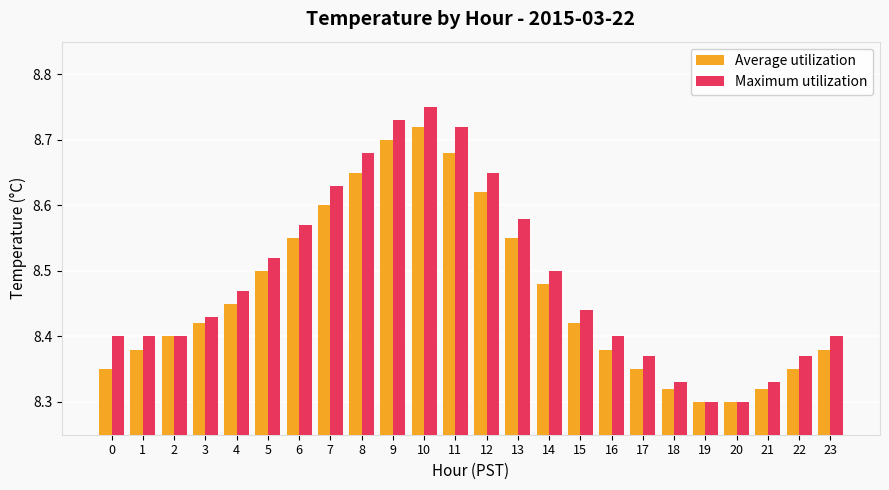

Is it true that Maximum utilization equals 8.7 at 12?

True